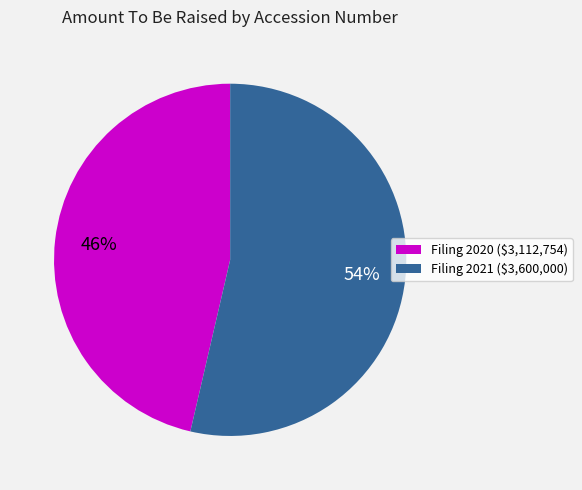

What is the majority slice?

Filing 2021 ($3,600,000)